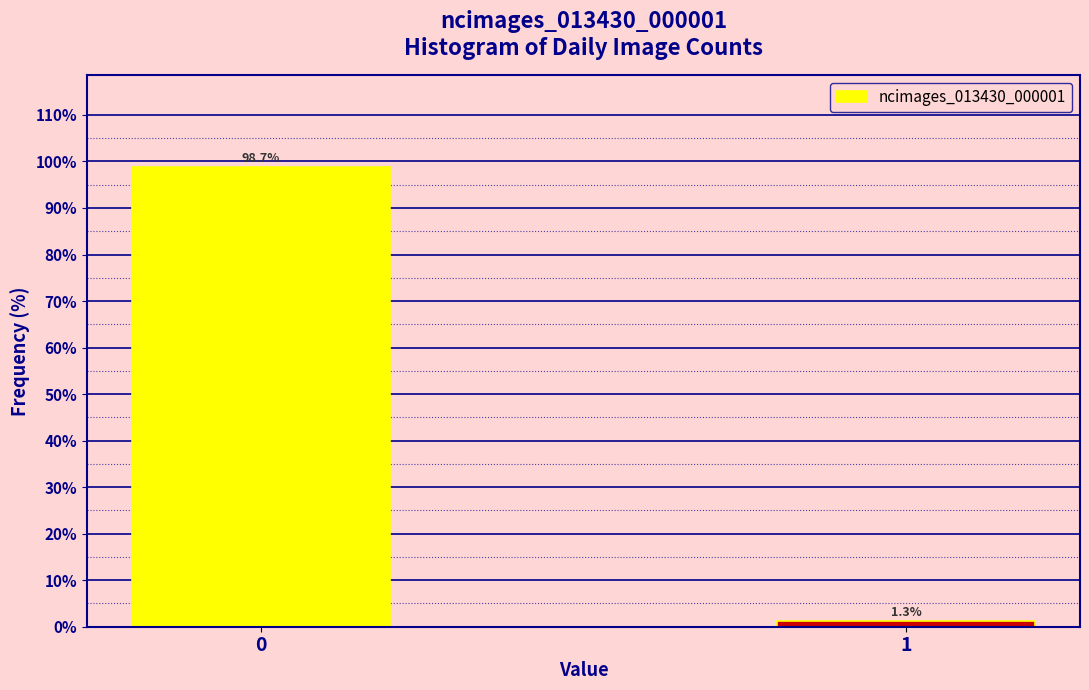

Reading left to right, list all the values displayed in this chart.

0=98.7	1=1.3